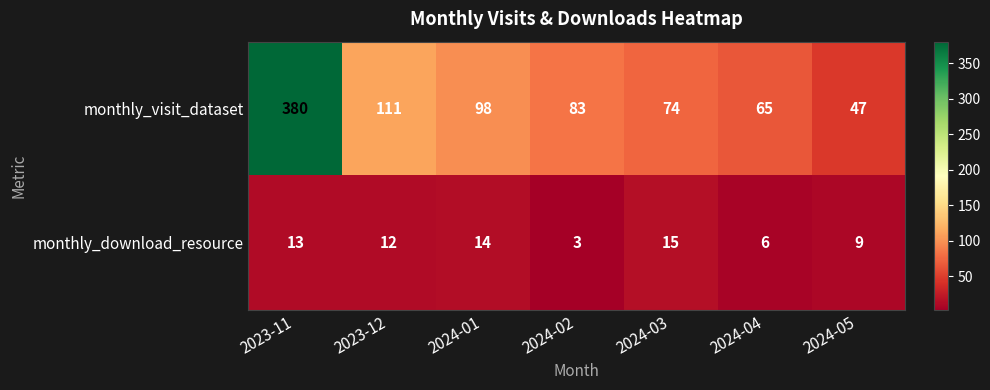

Which series has the largest range (max minus min)?

monthly_visit_dataset